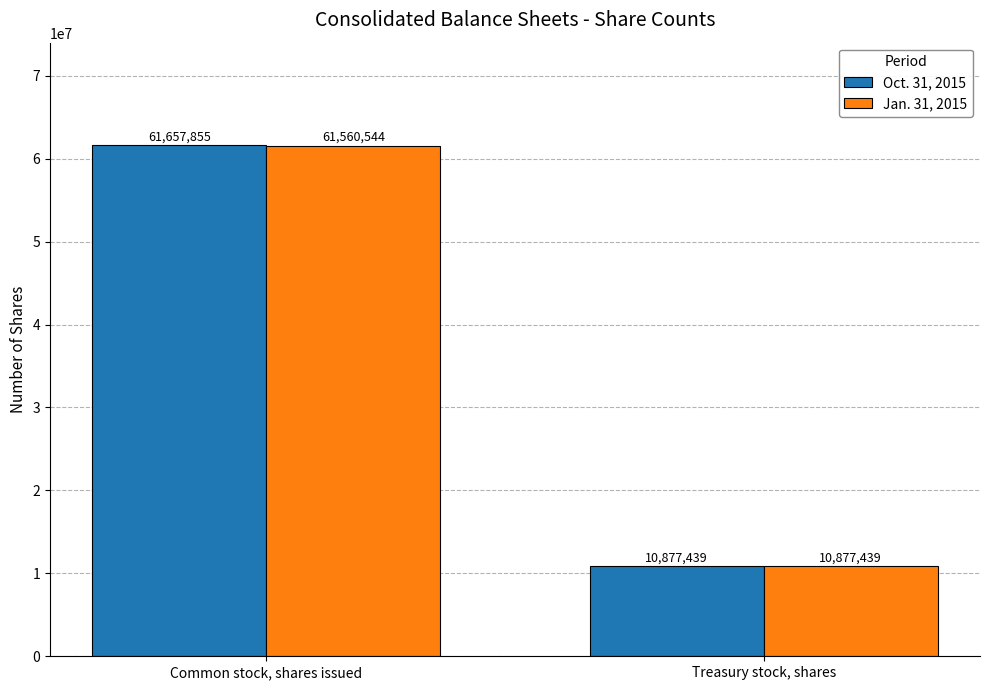

Reading left to right, list all the values displayed in this chart.

Oct. 31, 2015: Common stock, shares issued=61657855	Treasury stock, shares=10877439
Jan. 31, 2015: Common stock, shares issued=61560544	Treasury stock, shares=10877439